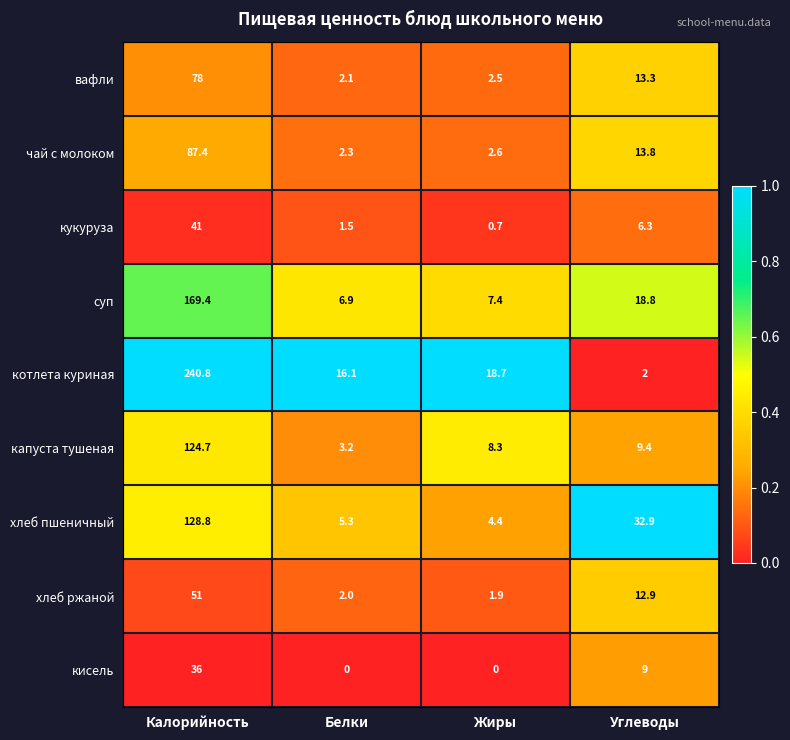

Which series changed the most between Жиры and Углеводы?

хлеб пшеничный